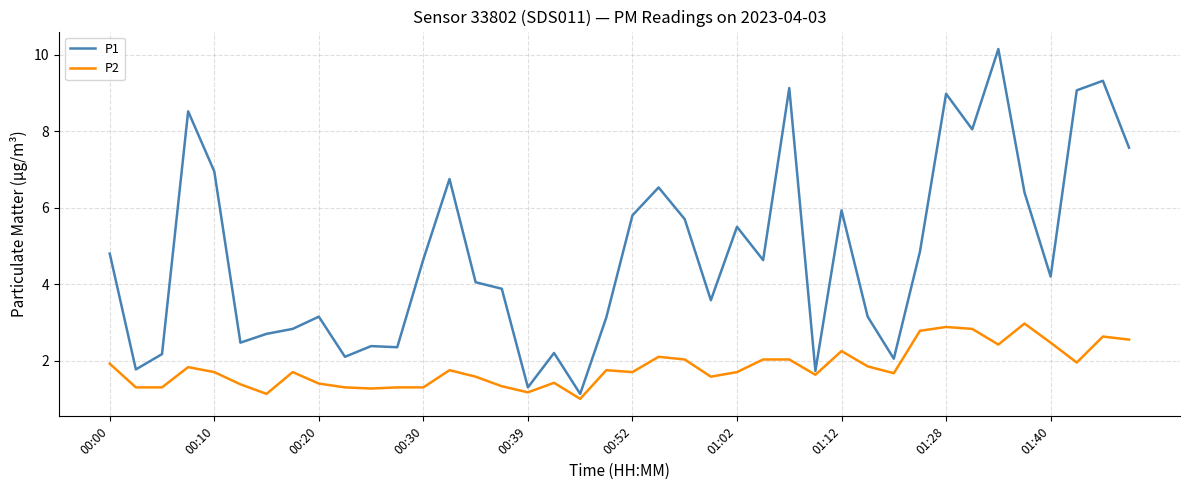

Which series has the largest range (max minus min)?

P1